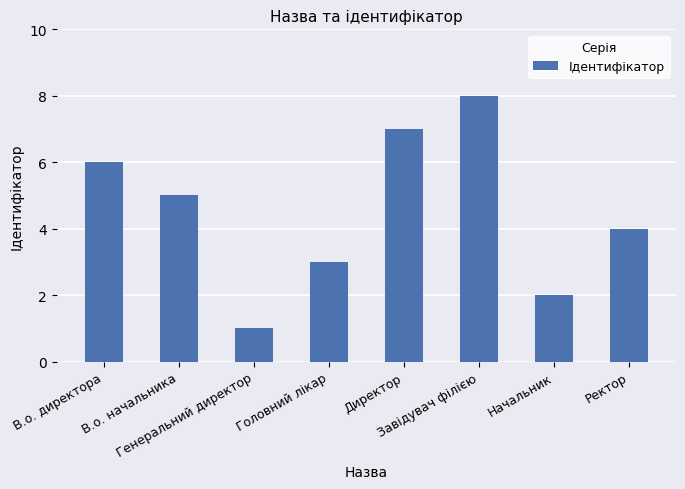

The value at В.о. директора is 6. True or false?

True